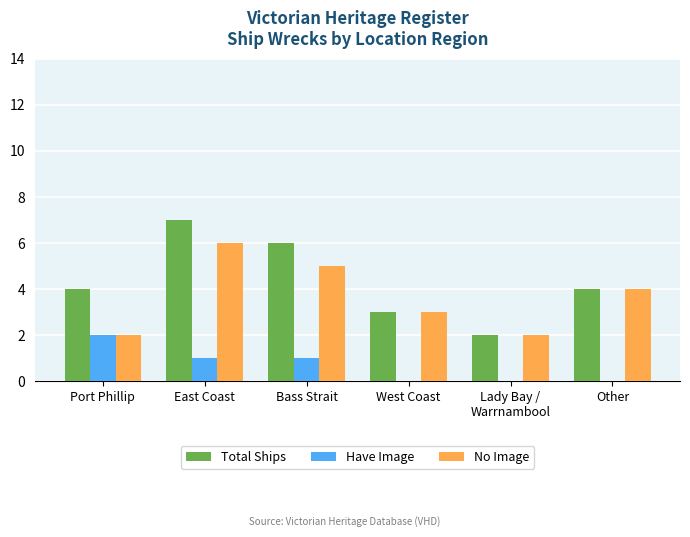

The value of Total Ships at West Coast is 3. True or false?

True